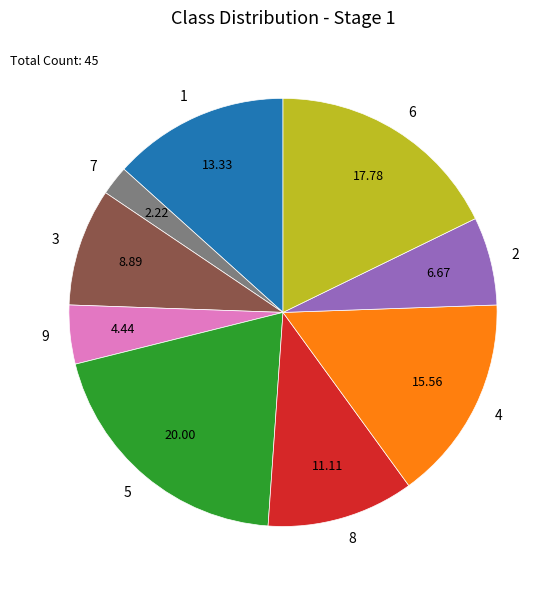

The 6 slice represents 18% of the pie. True or false?

True